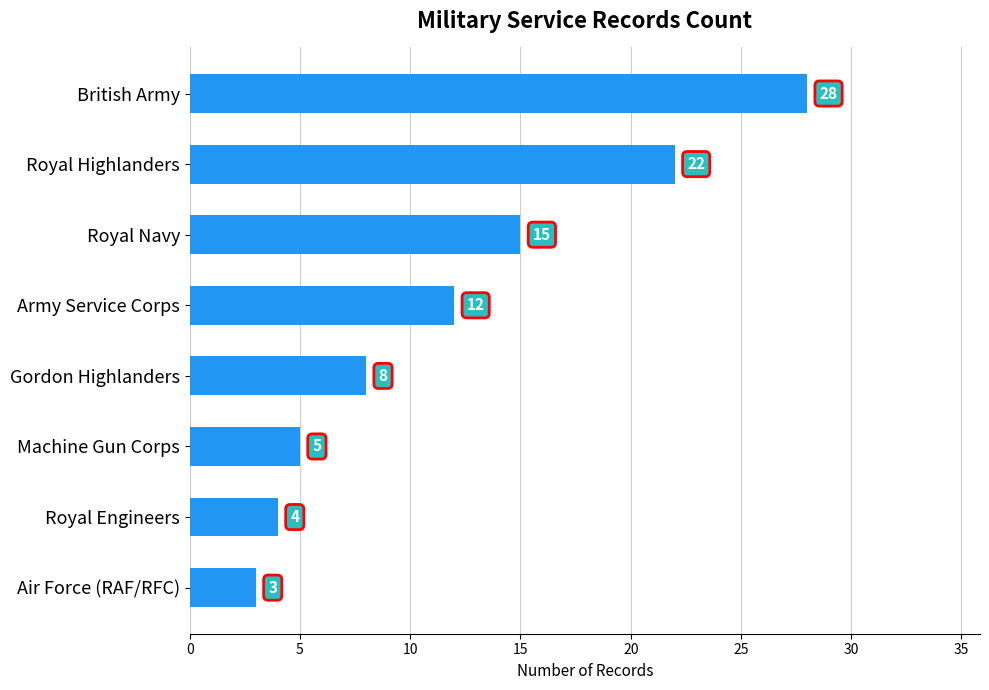

Reading bottom to top, extract all data points from this chart.

3	4	5	8	12	15	22	28